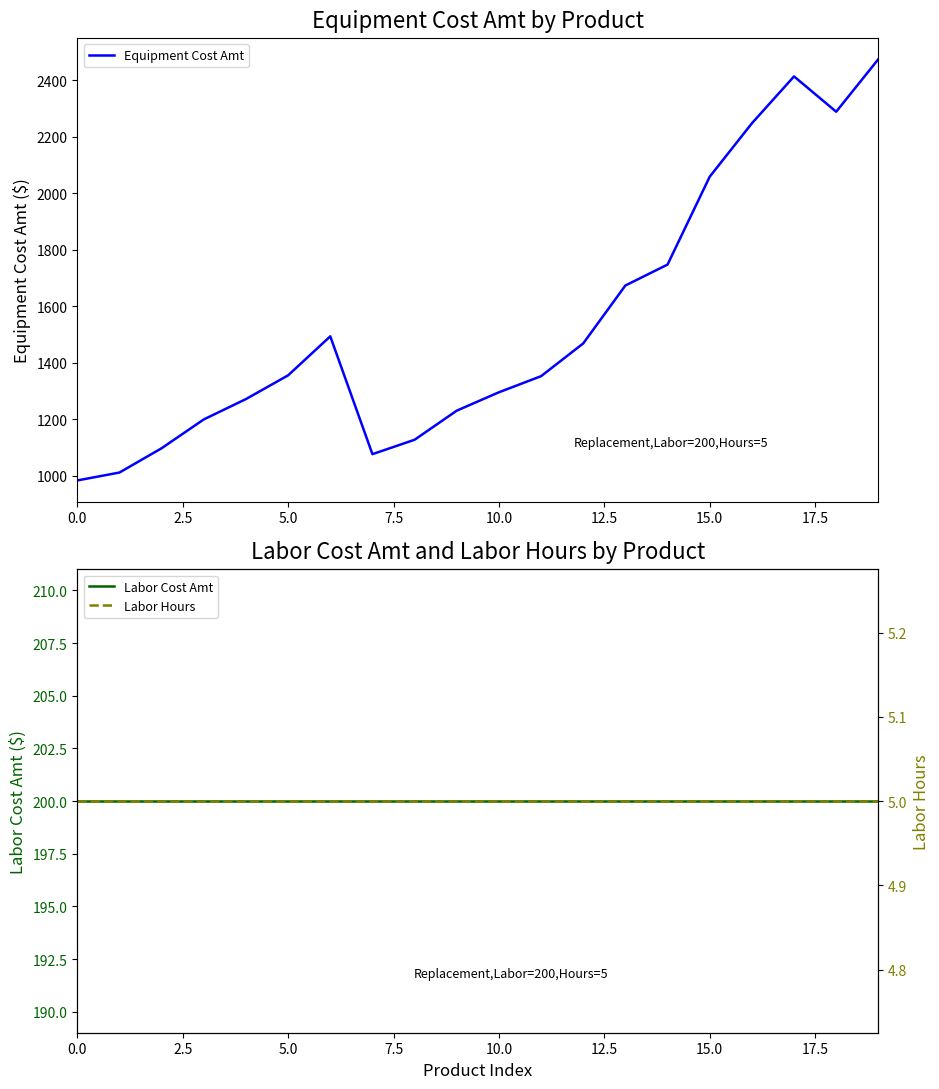

What is the value of the Equipment Cost Amt point at the 4th from the left?

1200